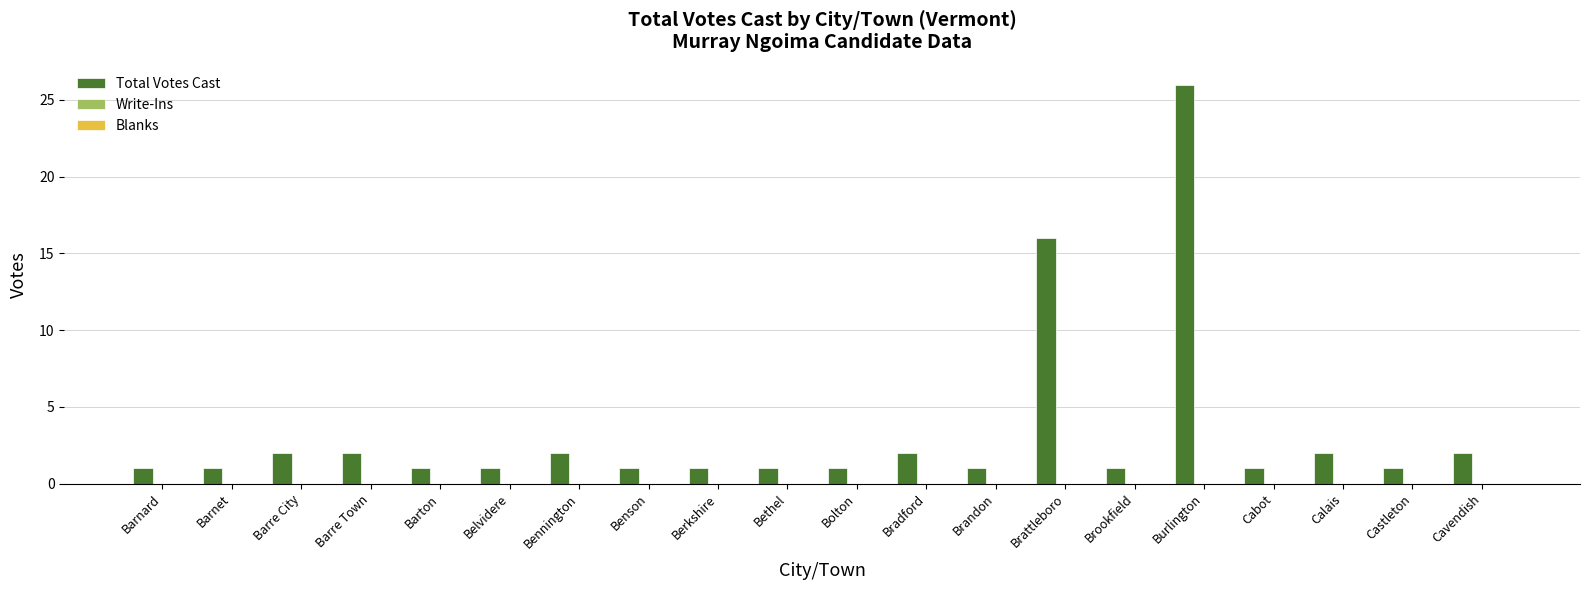

What is the maximum value shown in the chart?

26